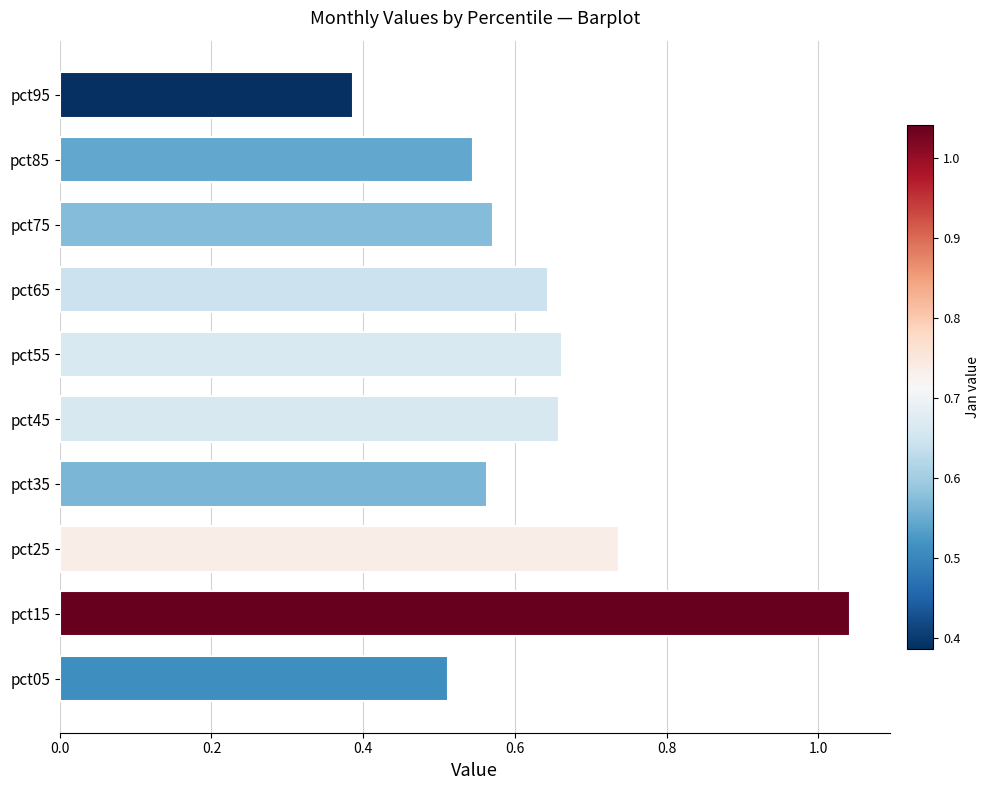

Which category has the highest value across all series?

pct15